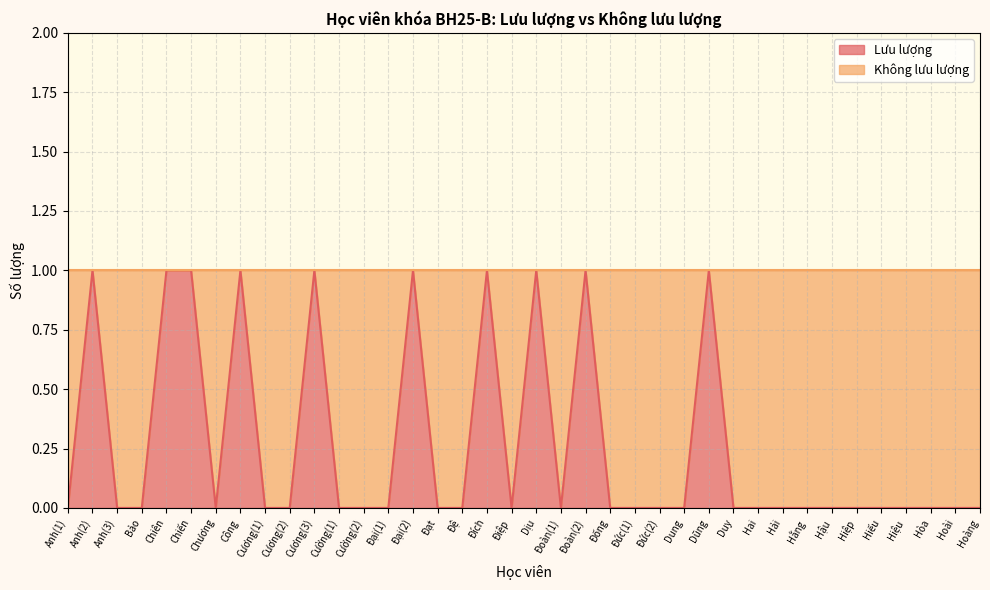

Does the chart display data point markers on the line(s)?

No